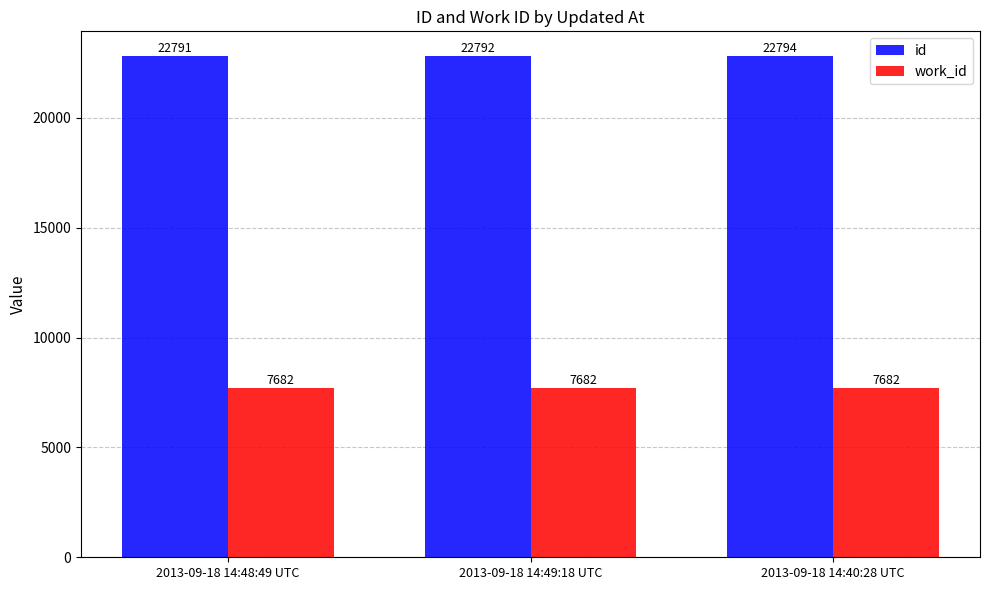

Reading left to right, extract all data points from this chart.

id: 2013-09-18 14:48:49 UTC=22791	2013-09-18 14:49:18 UTC=22792	2013-09-18 14:40:28 UTC=22794
work_id: 2013-09-18 14:48:49 UTC=7682	2013-09-18 14:49:18 UTC=7682	2013-09-18 14:40:28 UTC=7682